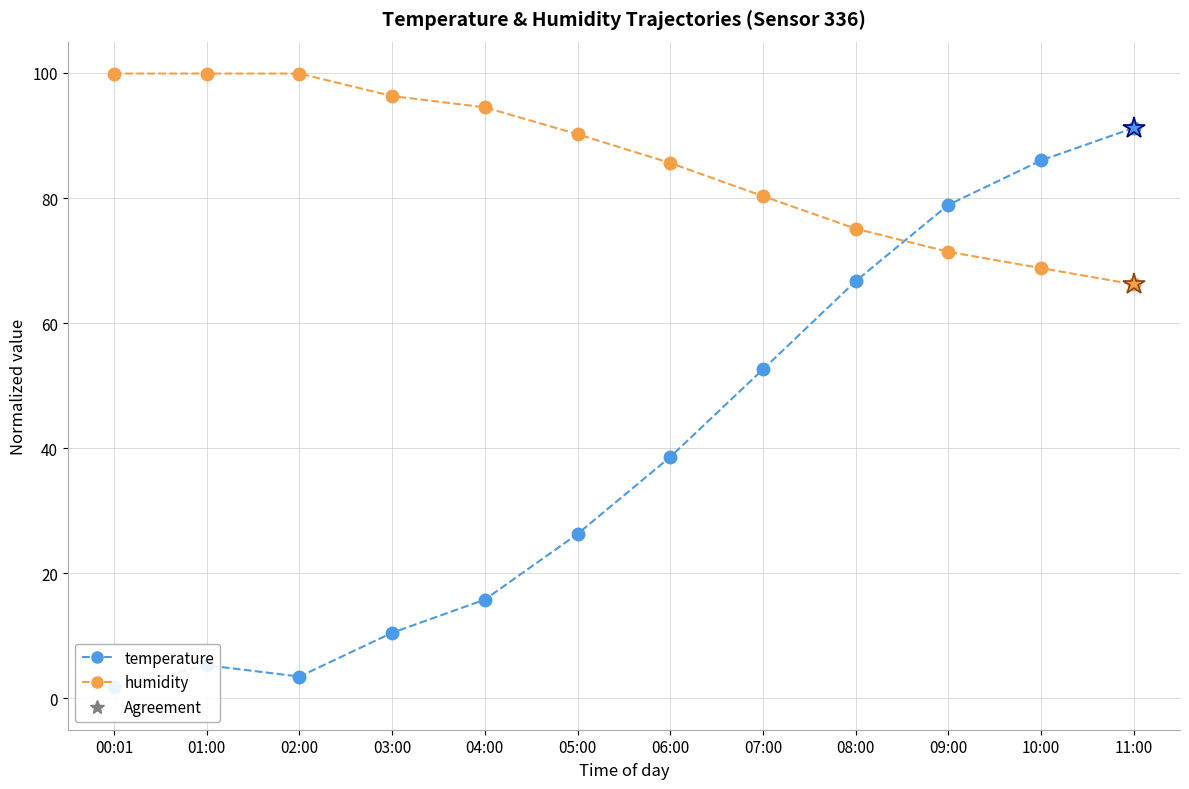

Does the chart display data point markers on the line(s)?

Yes